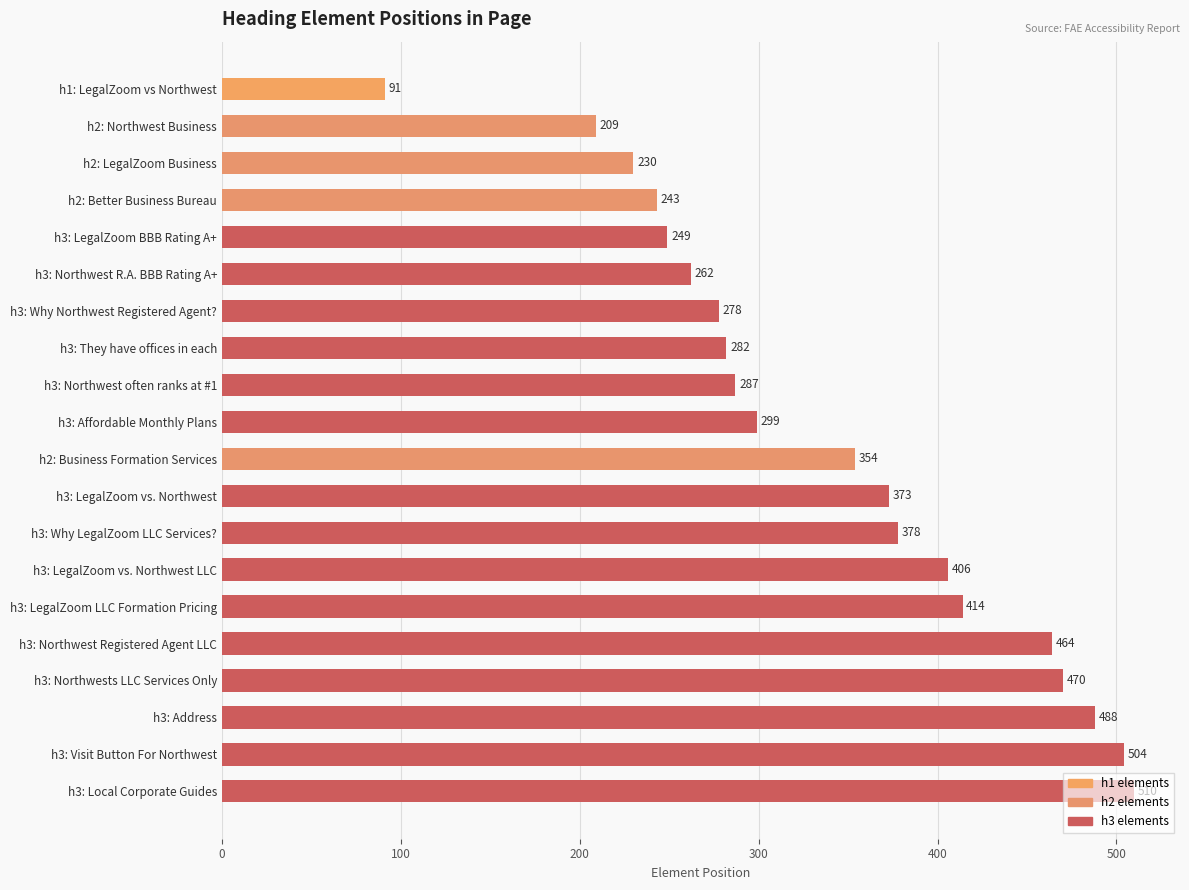

The chart shows a value of 207 at h3: LegalZoom vs. Northwest. True or false?

False